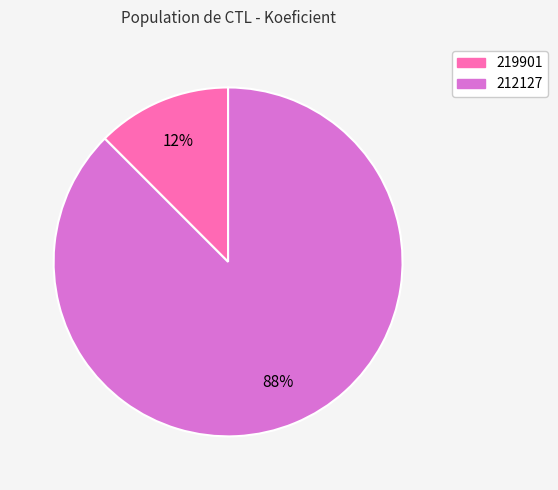

To the nearest percent, what is the combined percentage of 212127 and 219901?

100%